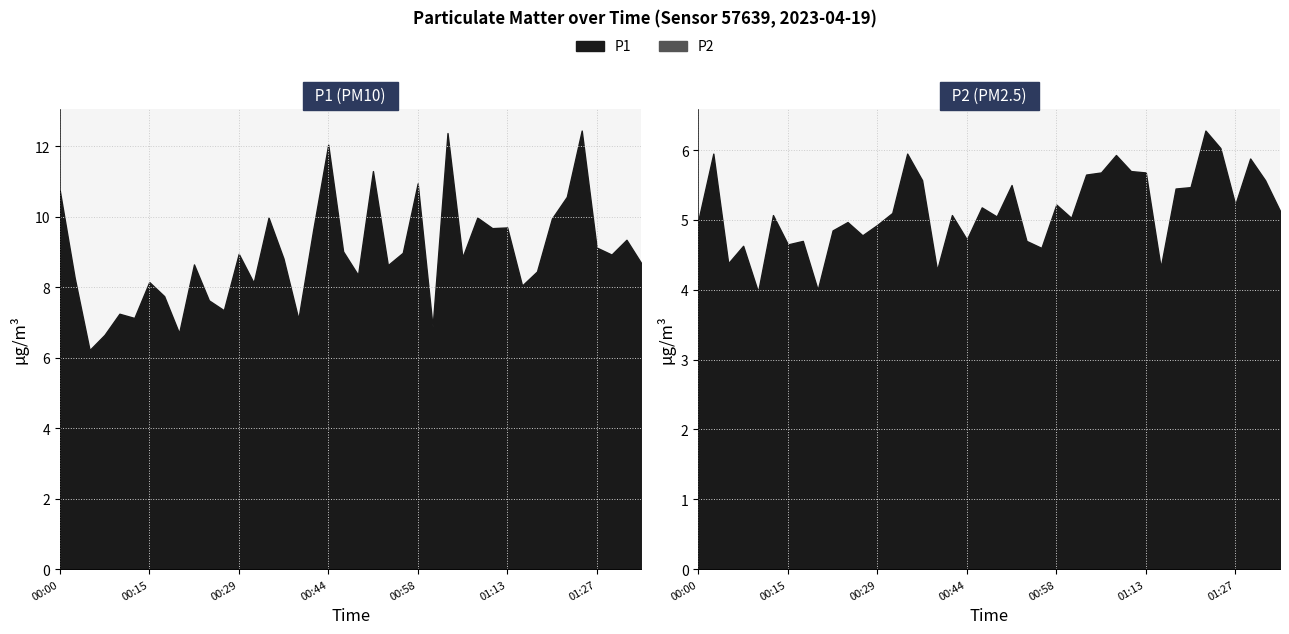

What is the difference between the P1 values at 01:13 and 00:39?

2.6